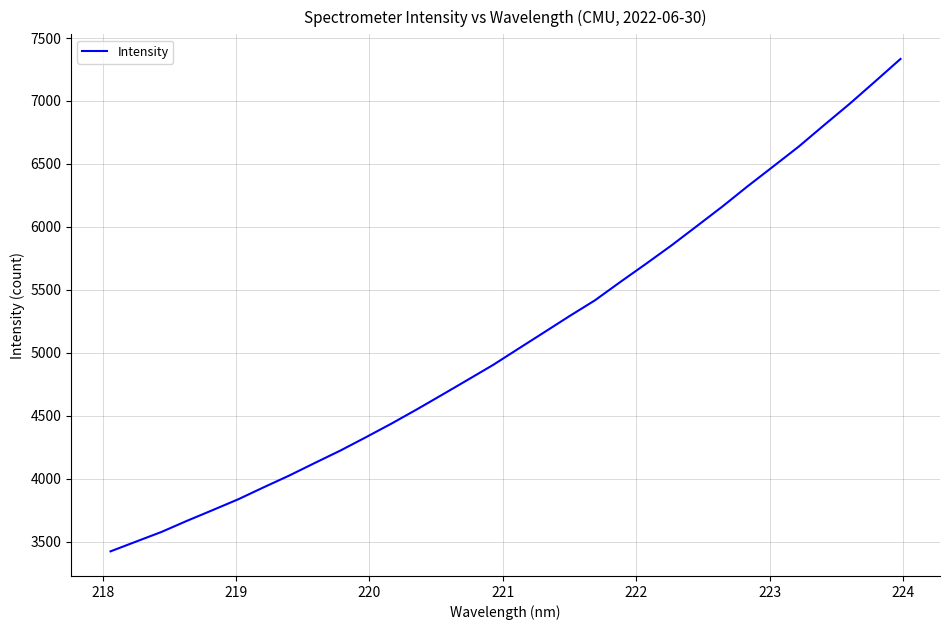

What is the smallest value displayed?

3422.8